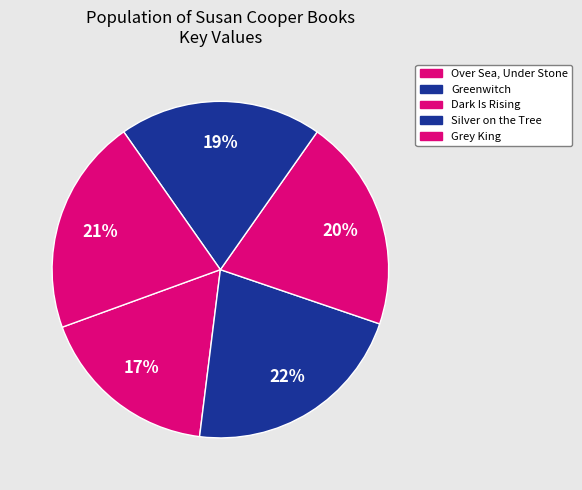

How many segments does this pie chart have?

5